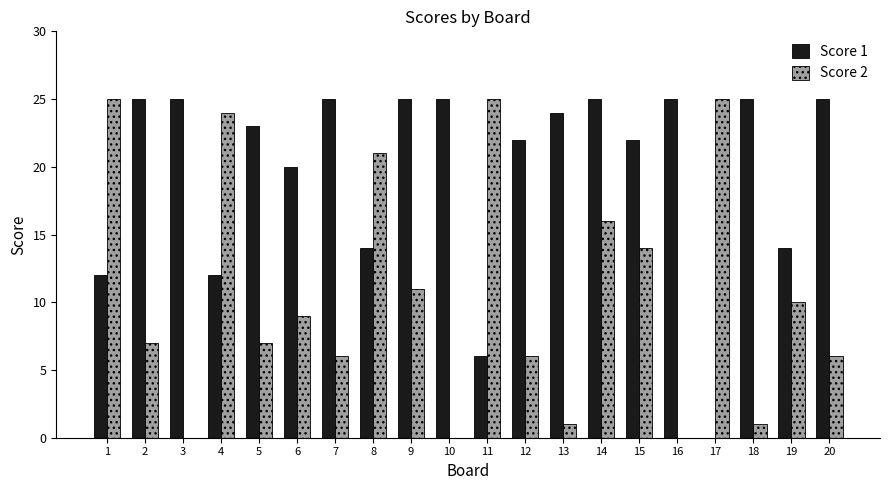

Which series has the largest total across all categories?

Score 1